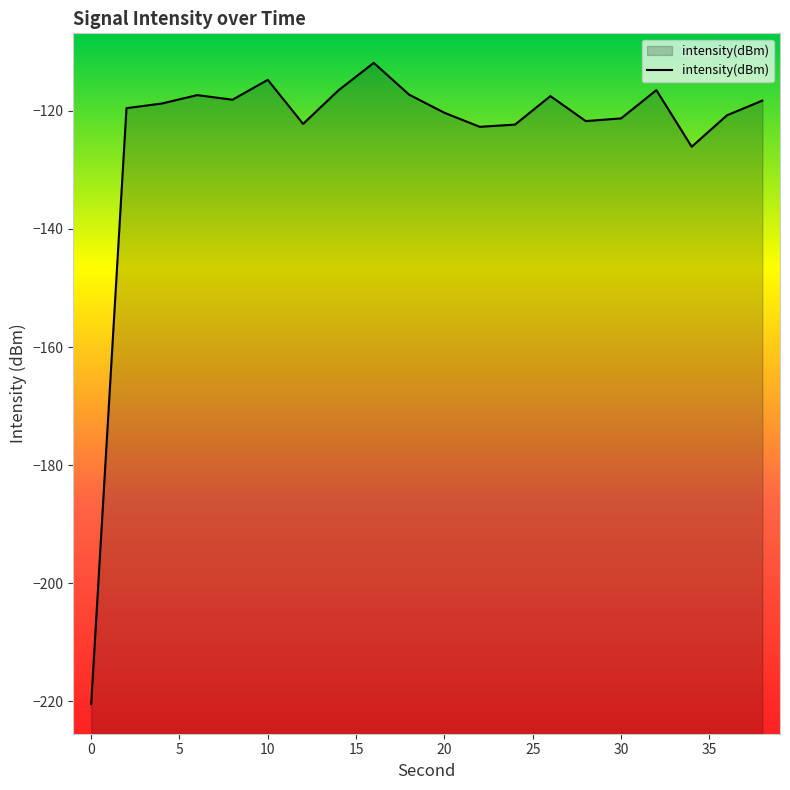

The chart shows a value of -220.5 at 0. True or false?

True